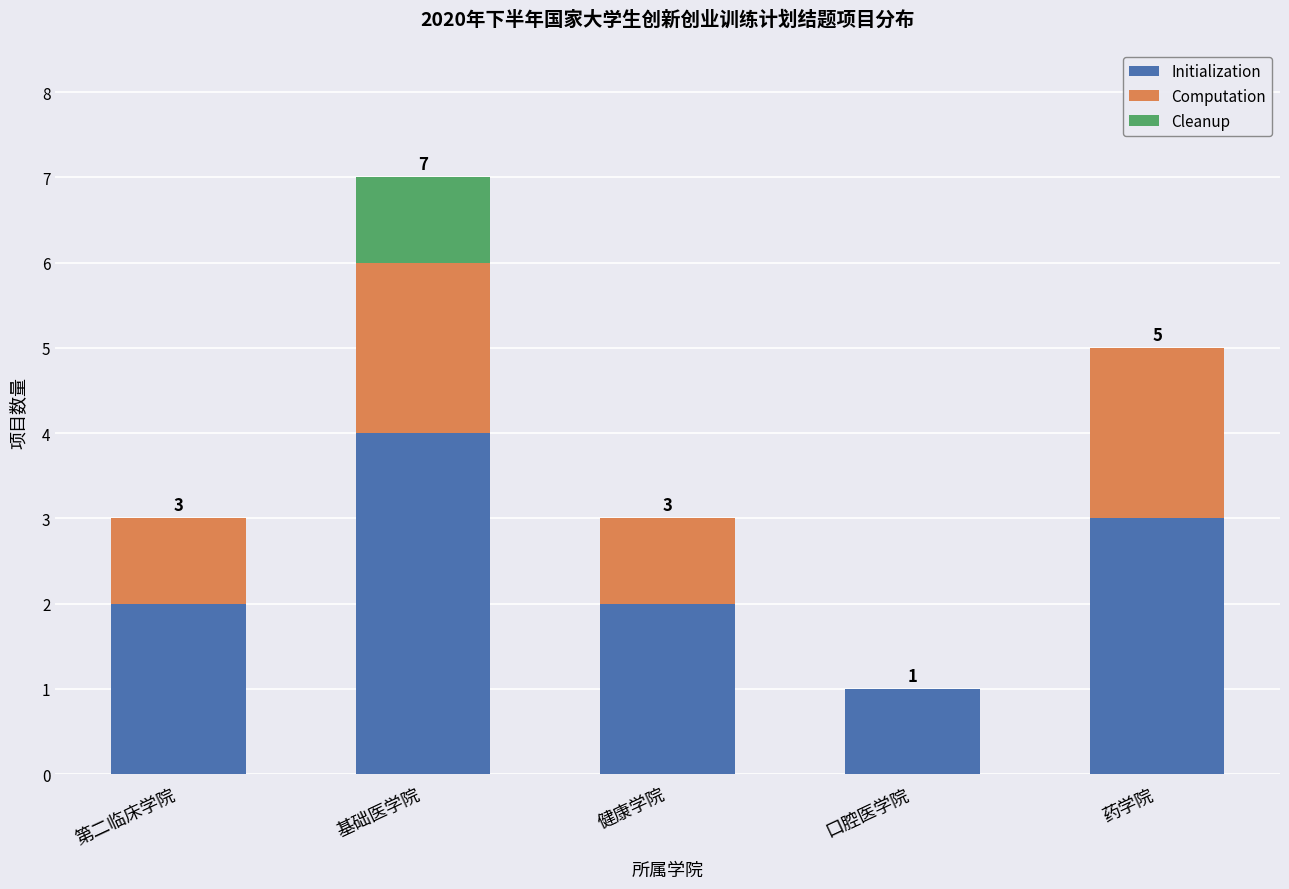

At which category is the sum across all series the highest?

基础医学院